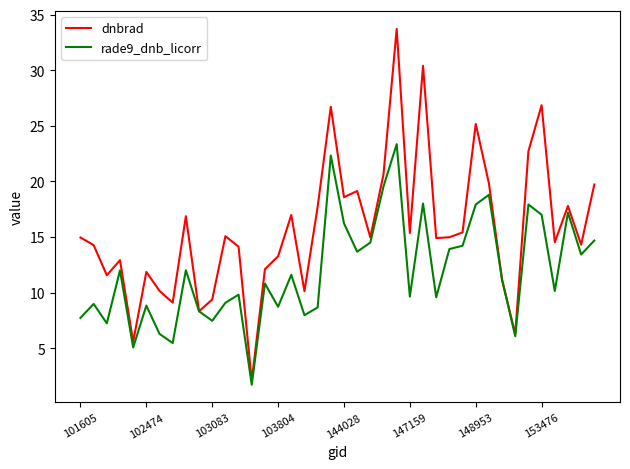

What is the difference between the second highest and second lowest values in the rade9_dnb_licorr series?

17.3